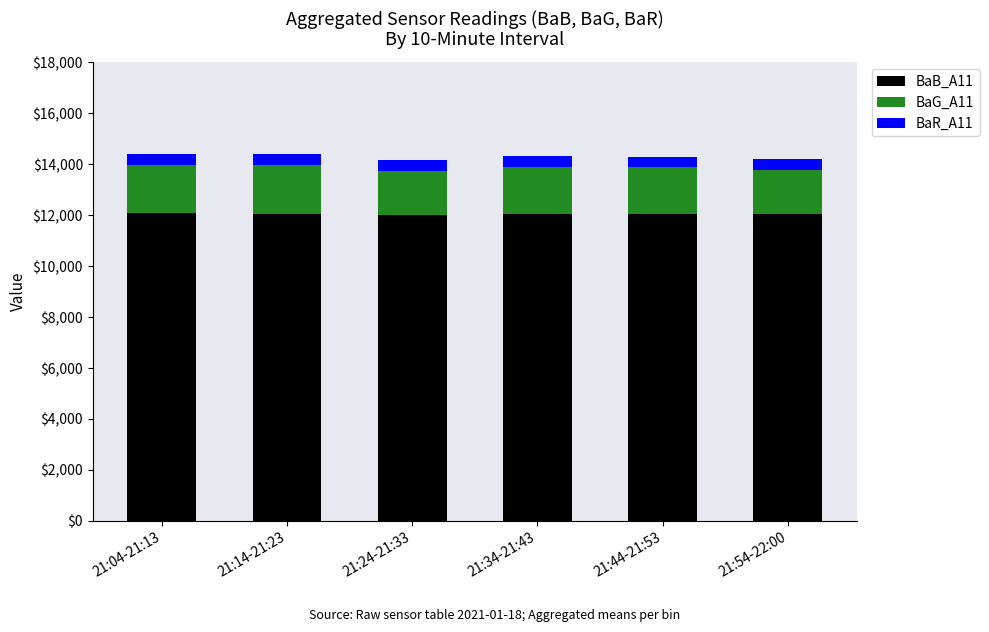

The value of BaB_A11 at 21:04-21:13 is 18935.5. True or false?

False